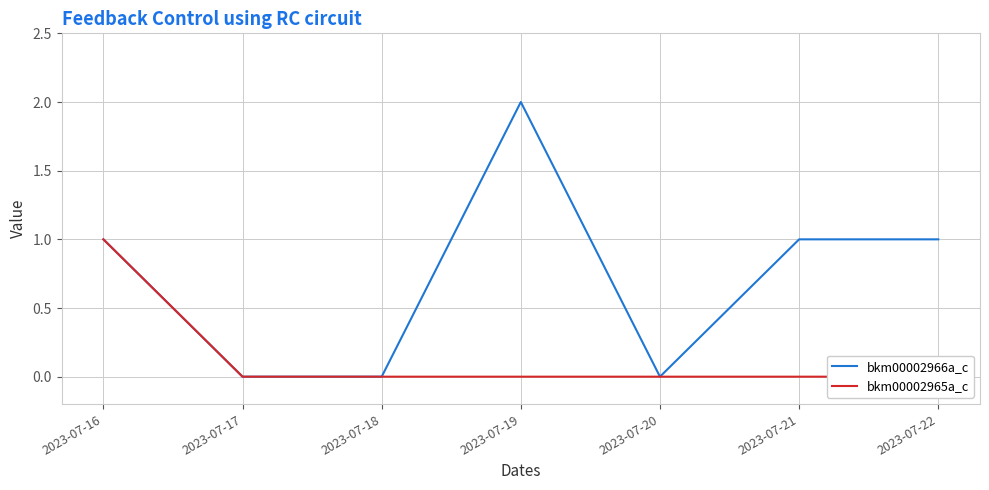

What are all the series names shown in the legend?

bkm00002966a_c, bkm00002965a_c